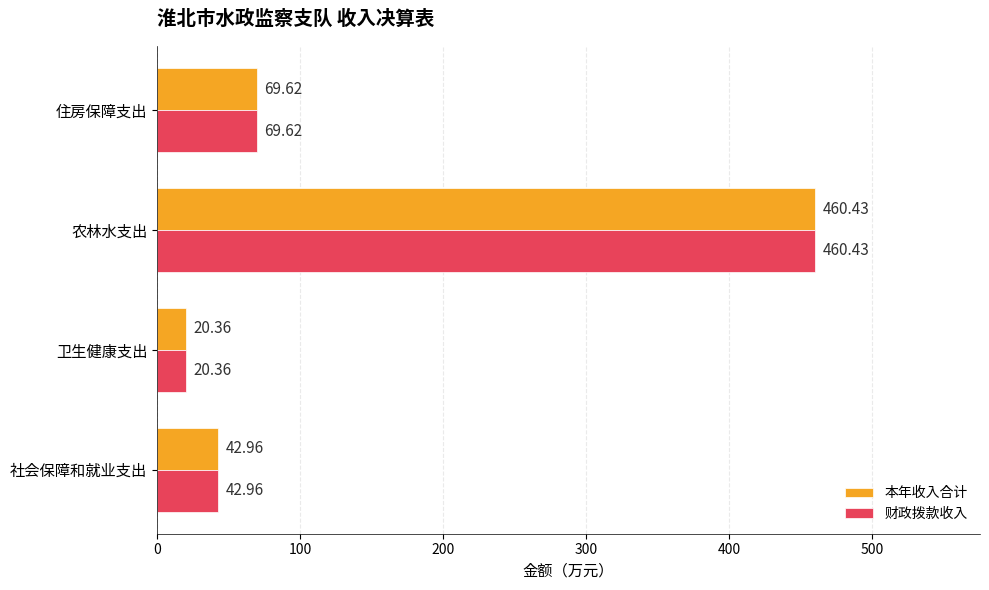

Where is 本年收入合计 nearest to the value 240?

住房保障支出